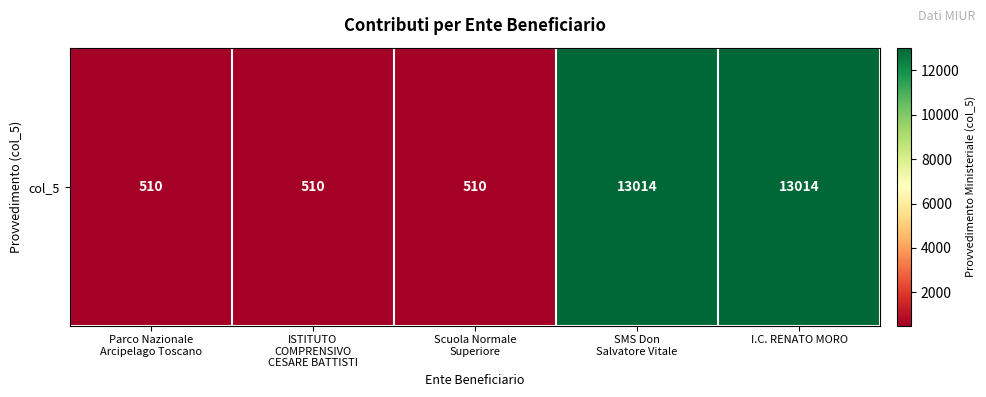

What is the minimum value shown in the chart?

510